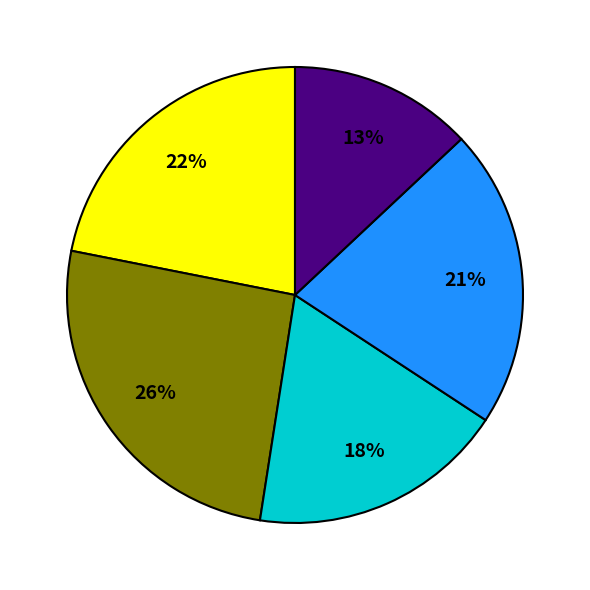

To the nearest percent, what is the difference between the largest and smallest slice percentages?

13%